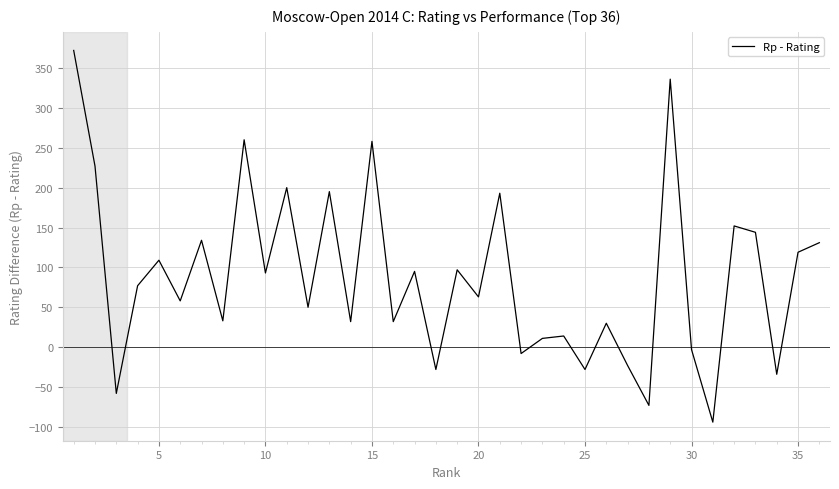

What is the greatest value displayed?

372